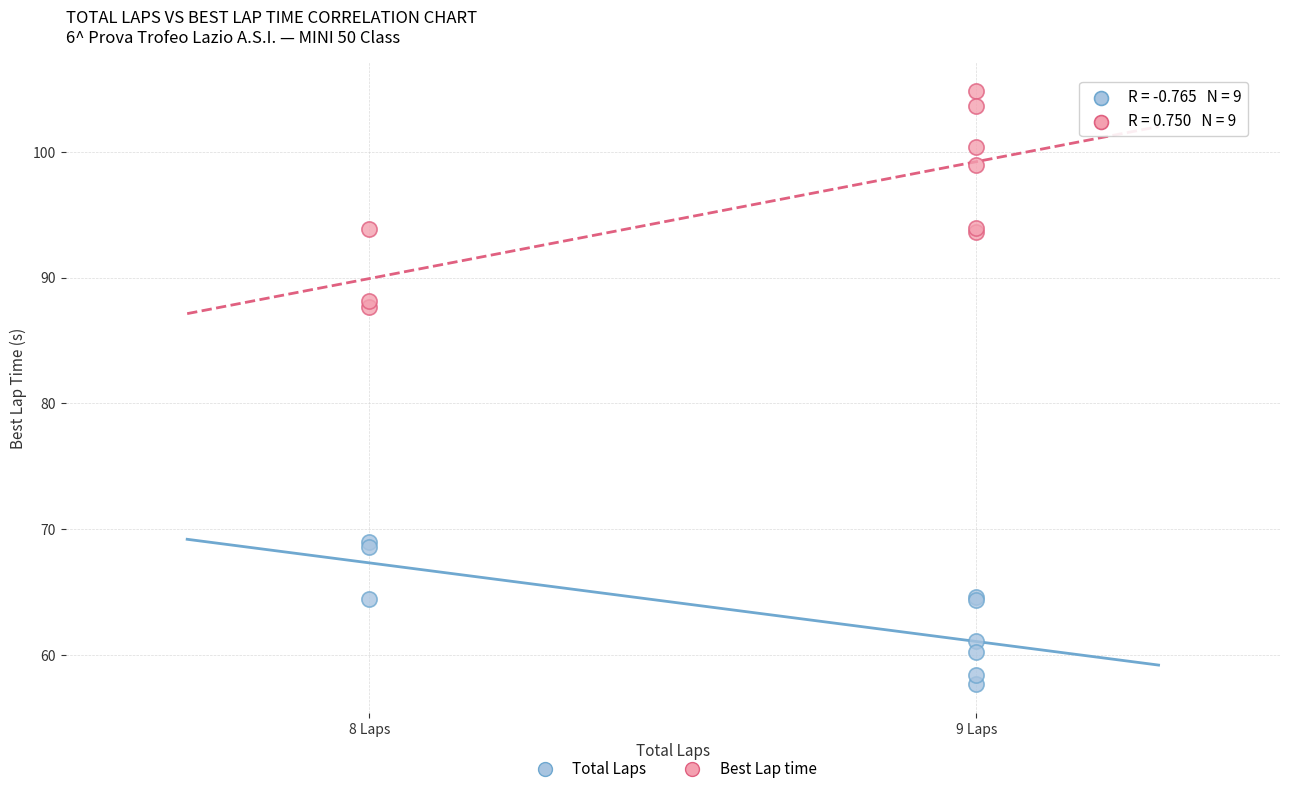

Which series reaches the minimum Y coordinate?

Total Laps